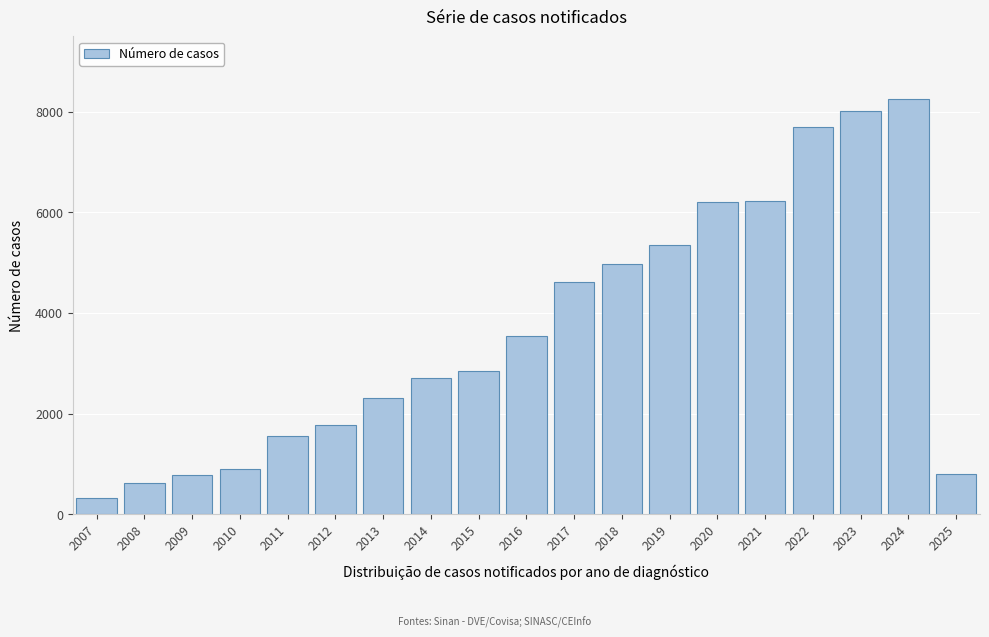

What is the smallest value displayed?

329